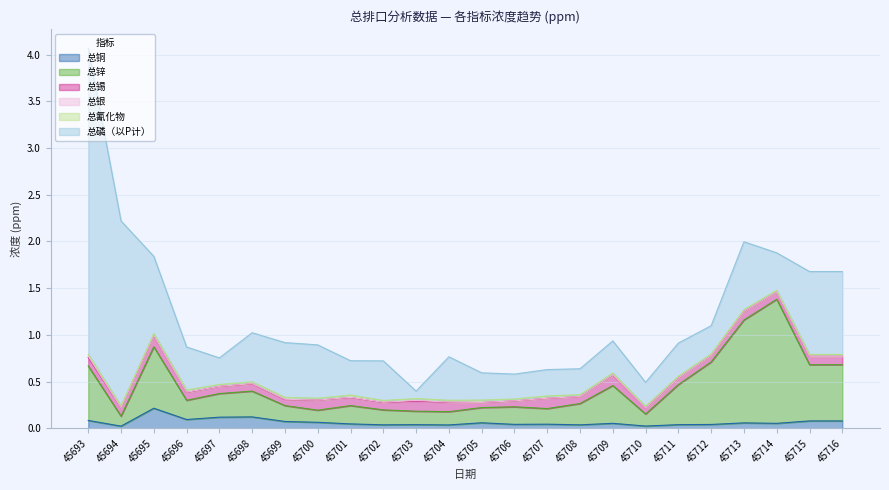

Reading left to right, transcribe all the data shown in this chart.

总铜: 45693=0.1	45694=0.0	45695=0.2	45696=0.1	45697=0.1	45698=0.1	45699=0.1	45700=0.1	45701=0.0	45702=0.0	45703=0.0	45704=0.0	45705=0.1	45706=0.0	45707=0.0	45708=0.0	45709=0.1	45710=0.0	45711=0.0	45712=0.0	45713=0.1	45714=0.1	45715=0.1	45716=0.1
总锌: 45693=0.6	45694=0.1	45695=0.7	45696=0.2	45697=0.3	45698=0.3	45699=0.2	45700=0.1	45701=0.2	45702=0.2	45703=0.1	45704=0.1	45705=0.2	45706=0.2	45707=0.2	45708=0.2	45709=0.4	45710=0.1	45711=0.4	45712=0.7	45713=1.1	45714=1.3	45715=0.6	45716=0.6
总锡: 45693=0.1	45694=0.1	45695=0.1	45696=0.1	45697=0.1	45698=0.1	45699=0.1	45700=0.1	45701=0.1	45702=0.1	45703=0.1	45704=0.1	45705=0.1	45706=0.1	45707=0.1	45708=0.1	45709=0.1	45710=0.1	45711=0.1	45712=0.1	45713=0.1	45714=0.1	45715=0.1	45716=0.1
总银: 45693=0.0	45694=0.0	45695=0.0	45696=0.0	45697=0.0	45698=0.0	45699=0.0	45700=0.0	45701=0.0	45702=0.0	45703=0.0	45704=0.0	45705=0.0	45706=0.0	45707=0.0	45708=0.0	45709=0.0	45710=0.0	45711=0.0	45712=0.0	45713=0.0	45714=0.0	45715=0.0	45716=0.0
总氰化物: 45693=0.0	45694=0.0	45695=0.0	45696=0.0	45697=0.0	45698=0.0	45699=0.0	45700=0.0	45701=0.0	45702=0.0	45703=0.0	45704=0.0	45705=0.0	45706=0.0	45707=0.0	45708=0.0	45709=0.0	45710=0.0	45711=0.0	45712=0.0	45713=0.0	45714=0.0	45715=0.0	45716=0.0
总磷（以P计）: 45693=3.3	45694=2.0	45695=0.8	45696=0.5	45697=0.3	45698=0.5	45699=0.6	45700=0.6	45701=0.4	45702=0.4	45703=0.1	45704=0.5	45705=0.3	45706=0.3	45707=0.3	45708=0.3	45709=0.3	45710=0.3	45711=0.4	45712=0.3	45713=0.7	45714=0.4	45715=0.9	45716=0.9